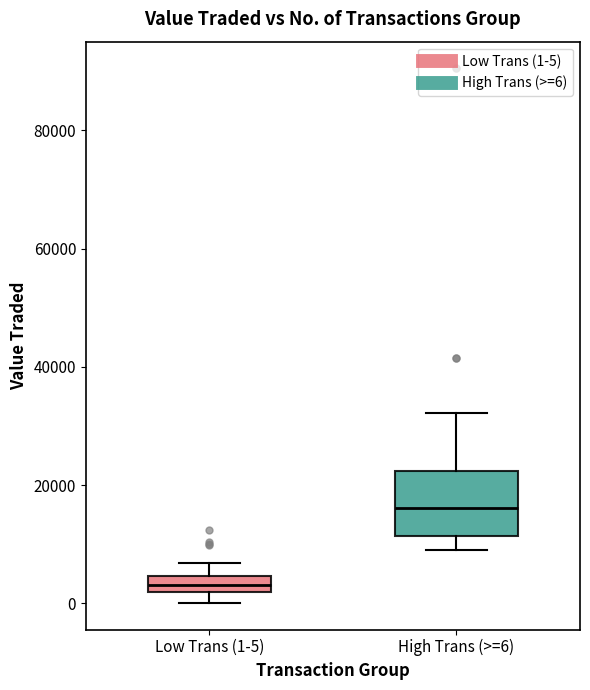

Where does the lower whisker of the box for High Trans (>=6) end on the y-axis? The values are not printed on the chart, so give them approximately, as read against the axis.

10000